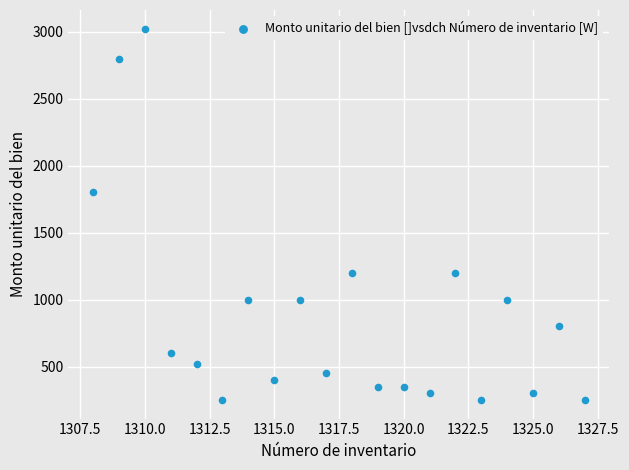

What is the range of Y values (max minus min)?

2773.5